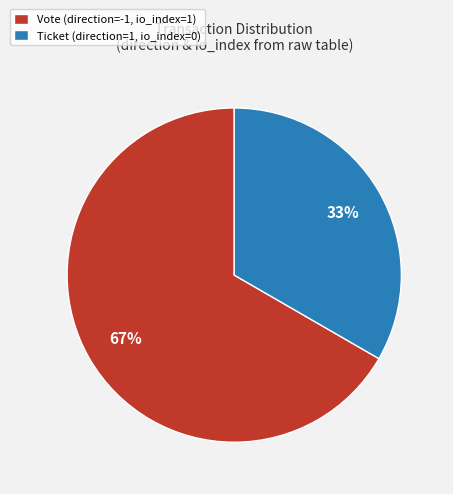

True or false: Vote (direction=-1, io_index=1) accounts for 79% of the total.

False